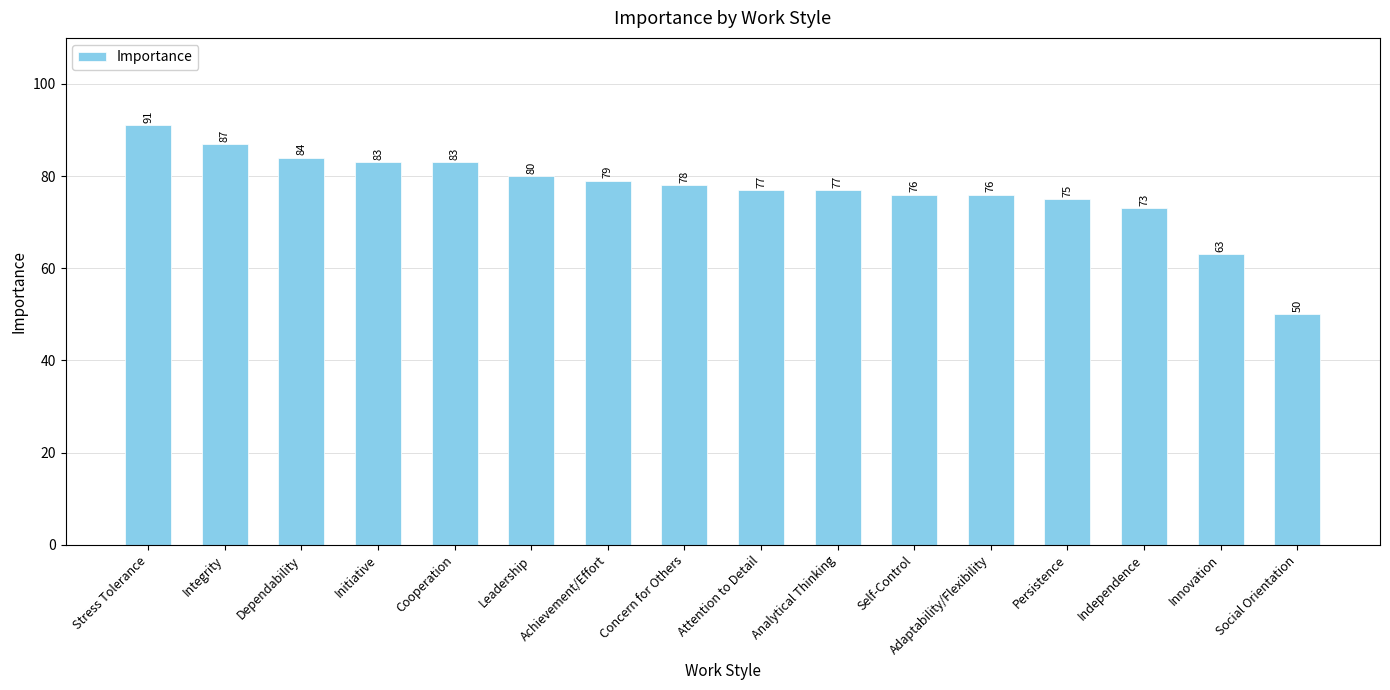

What is the ratio of the value at Dependability to the value at Concern for Others?

1.1